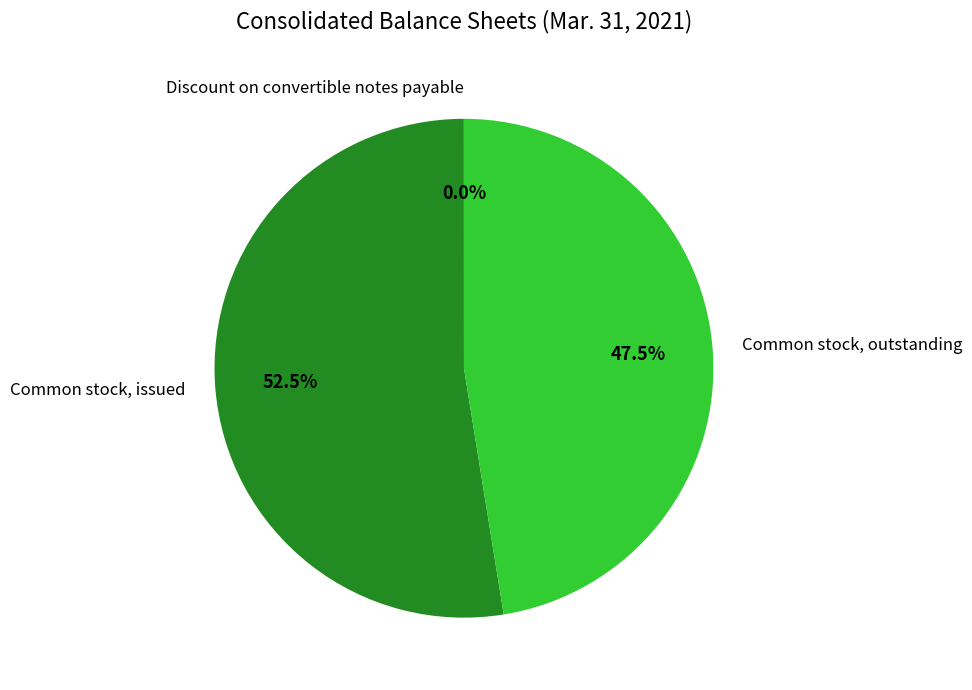

Approximately how many times larger is the value at Common stock, issued compared to Common stock, outstanding?

1.1